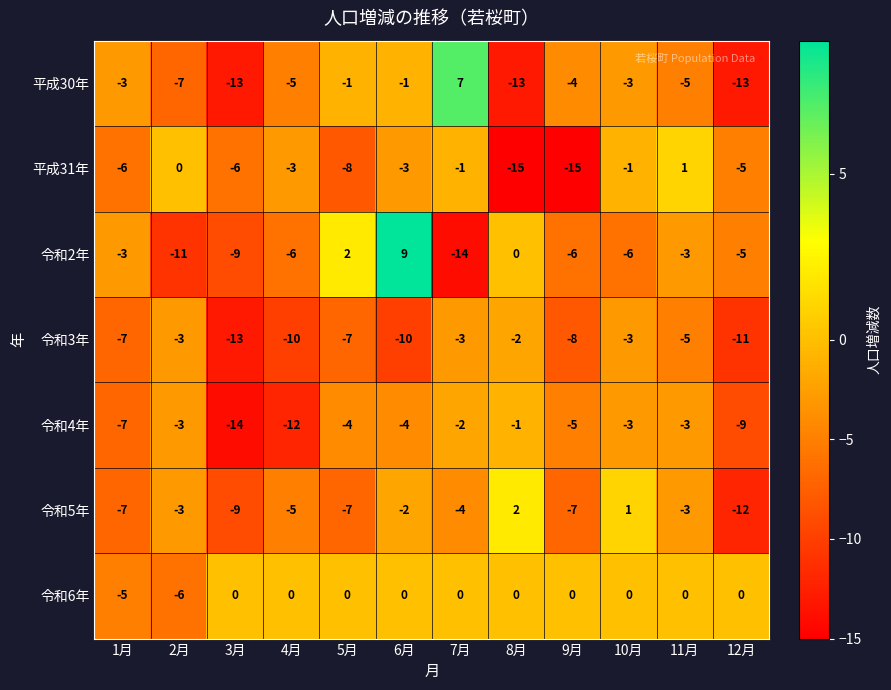

Is the value of 平成30年 at 5月 greater than the value of 平成31年 at 11月?

No